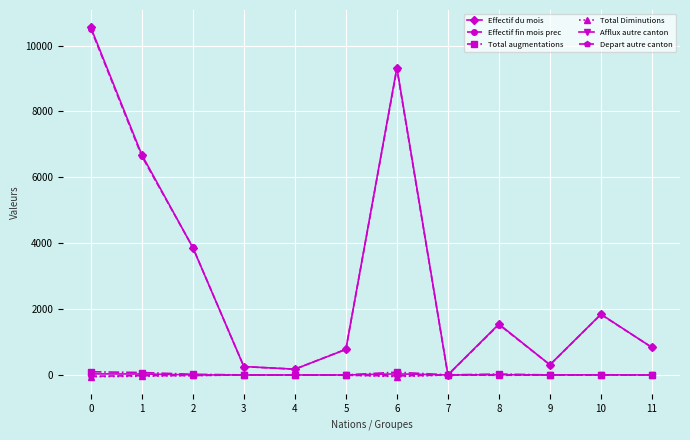

What is the difference between the second highest and second lowest values in the Depart autre canton series?

29